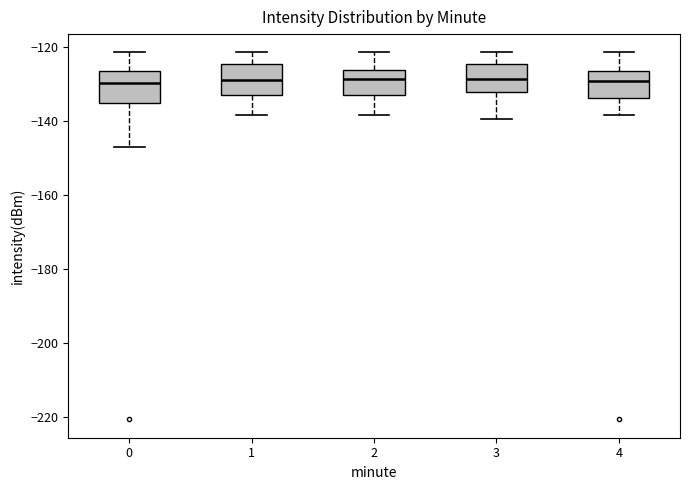

Reading left to right, transcribe this box plot: for each box, give where its median line is, the range the box spans, and where its two whiskers end, as read against the y-axis. The values are not printed on the chart, so give them approximately, as read against the axis.

0: median -130, box -136 to -126, whiskers -148 to -122
1: median -130, box -134 to -124, whiskers -138 to -122
2: median -128, box -134 to -126, whiskers -138 to -122
3: median -128, box -132 to -124, whiskers -140 to -122
4: median -130, box -134 to -126, whiskers -138 to -122